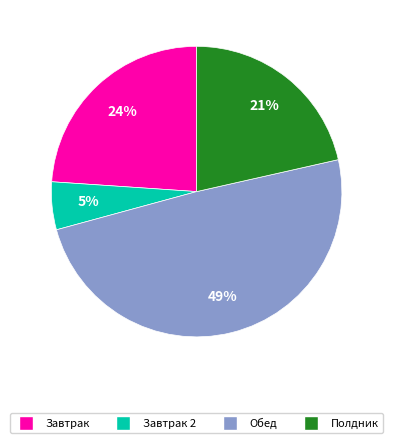

To the nearest percent, what is the difference between the largest and smallest slice percentages?

44%